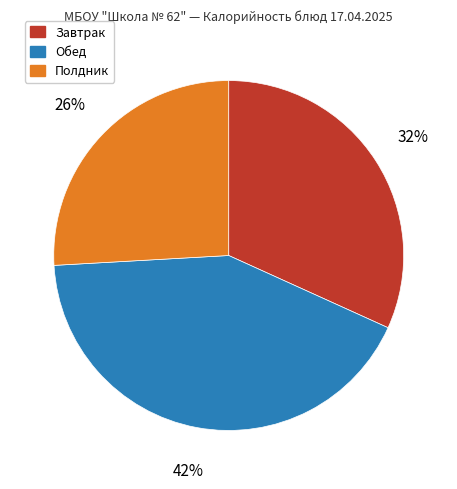

Is there any slice that represents more than half of the pie?

No